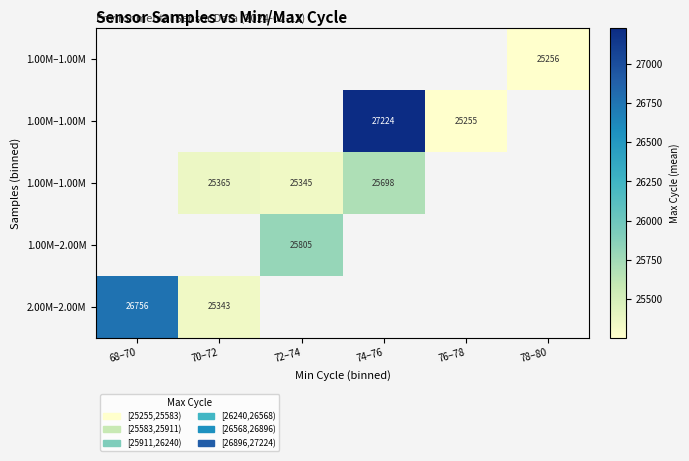

Which has a higher value, 76–78 or 72–74?

72–74